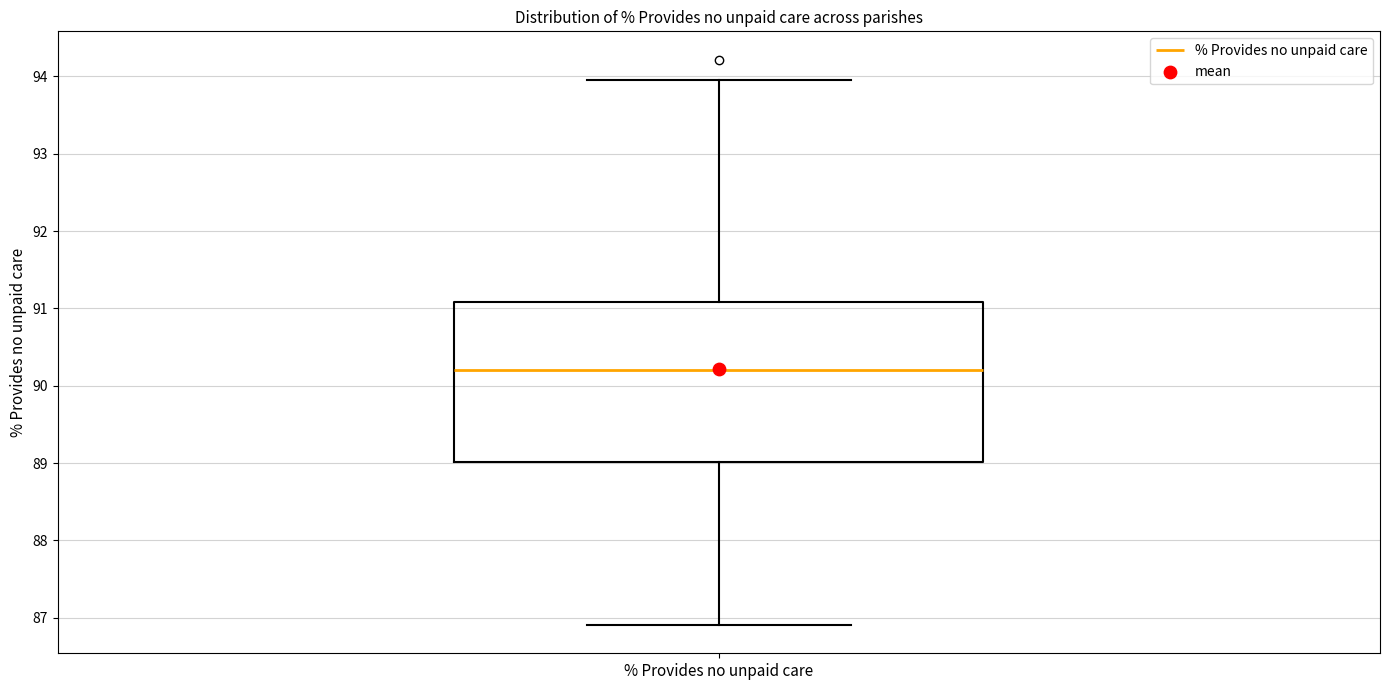

Transcribe this box plot: give where the median line is, the range the box spans, and where the two whiskers end, as read against the y-axis. The values are not printed on the chart, so give them approximately, as read against the axis.

median 90.2, box 89.0 to 91.1, whiskers 86.9 to 94.0